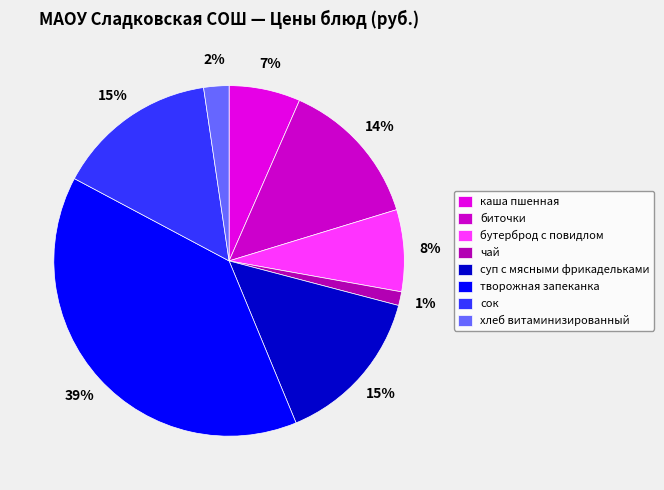

Count the number of slices in the pie.

8